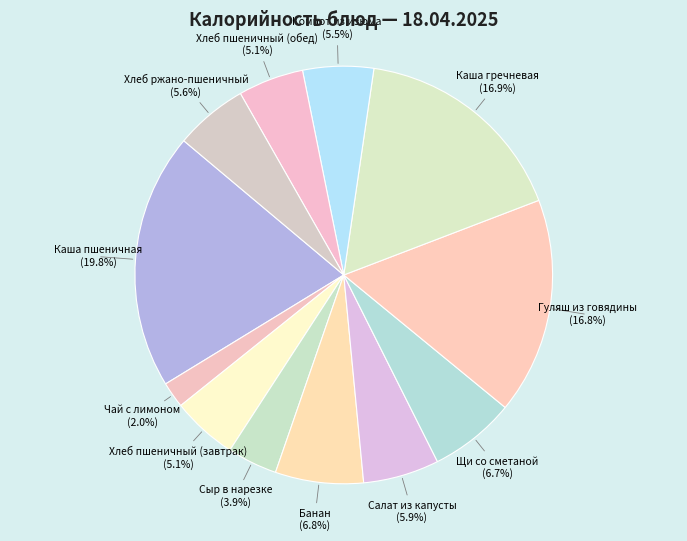

Is it true that Каша пшеничная is 20% of the pie?

True